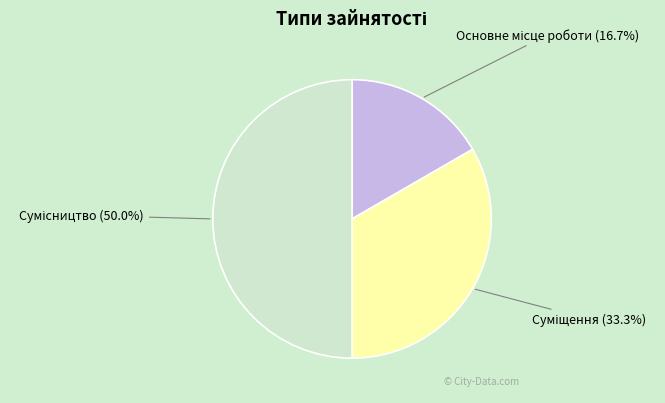

Approximately how many times larger is the value at Суміщення compared to Основне місце роботи?

2.0